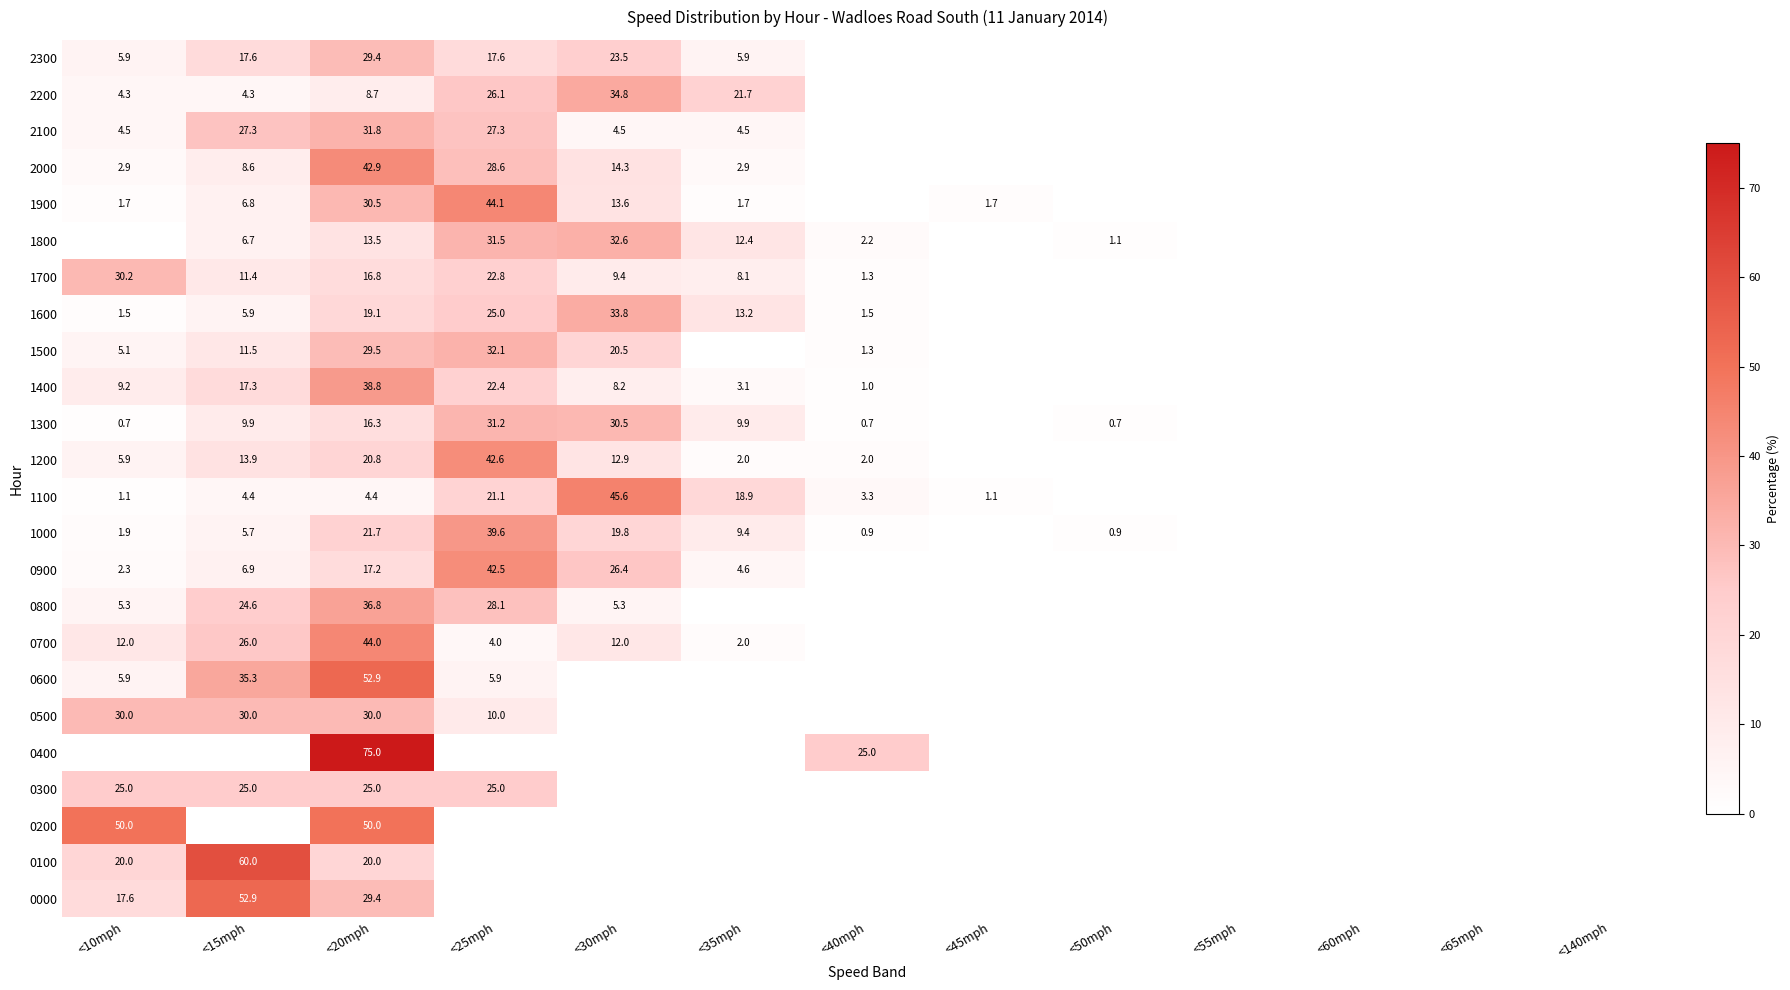

True or false: 1600 has a value of 25.0 at <25mph.

True